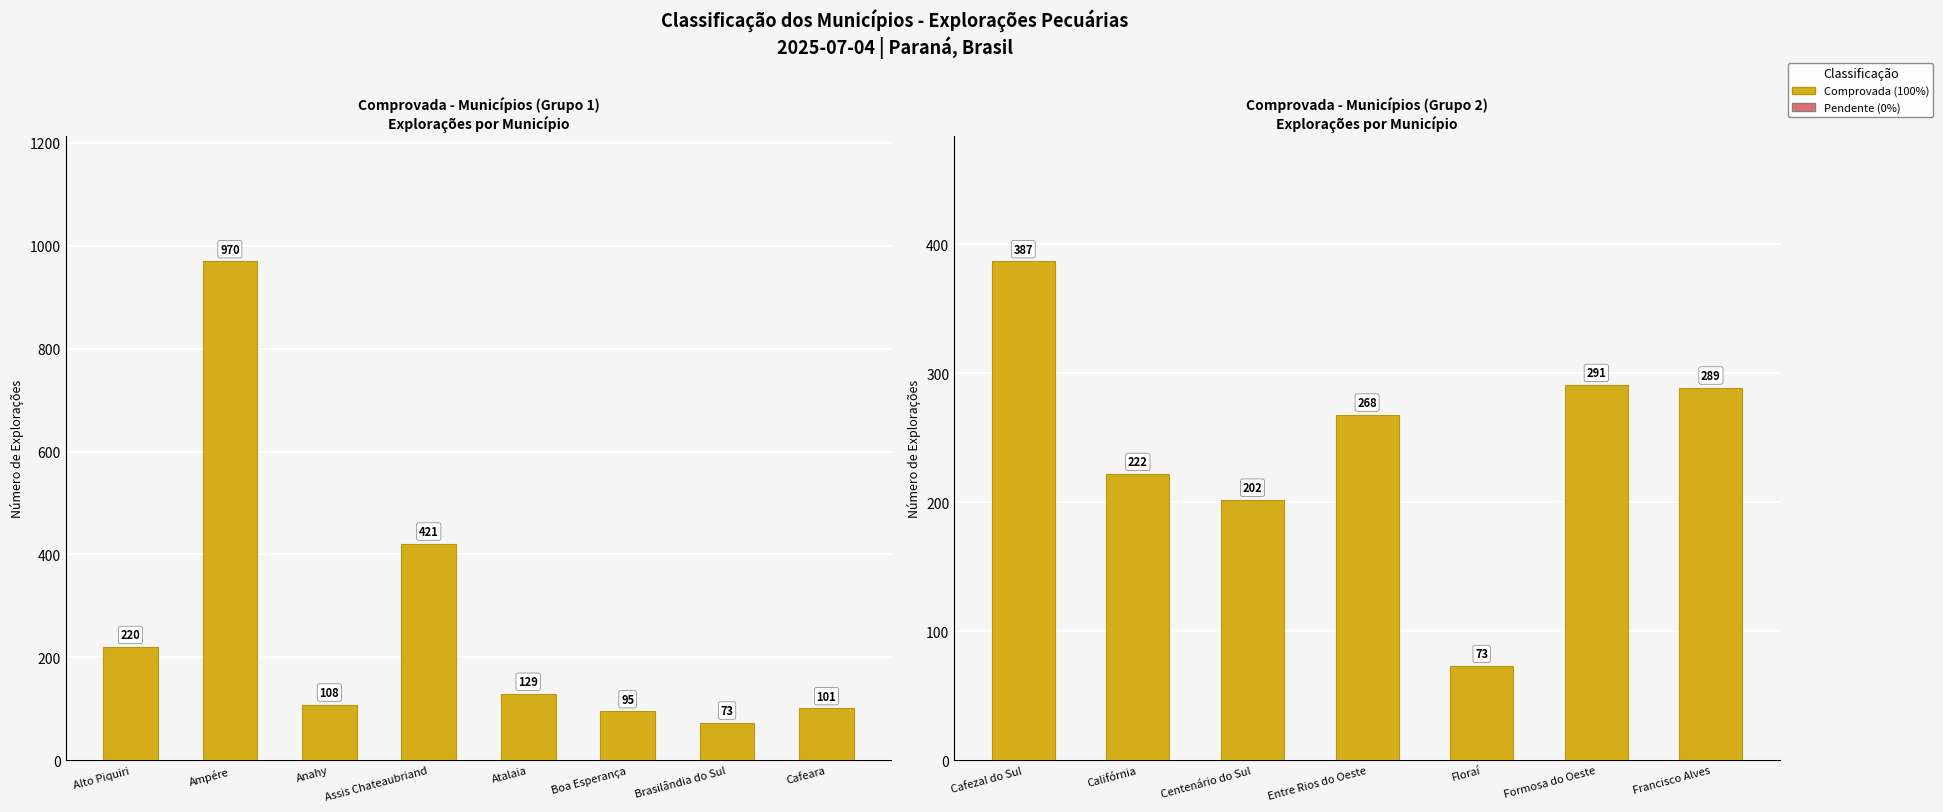

Are the bars grouped side by side (vs. stacked)?

No